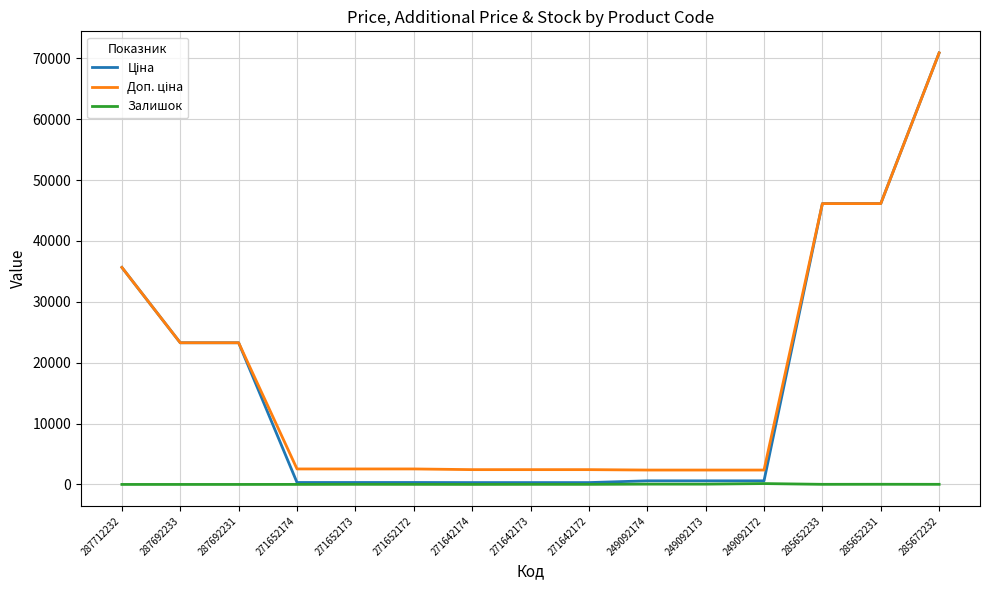

Which label corresponds to the largest value in the chart?

285672232